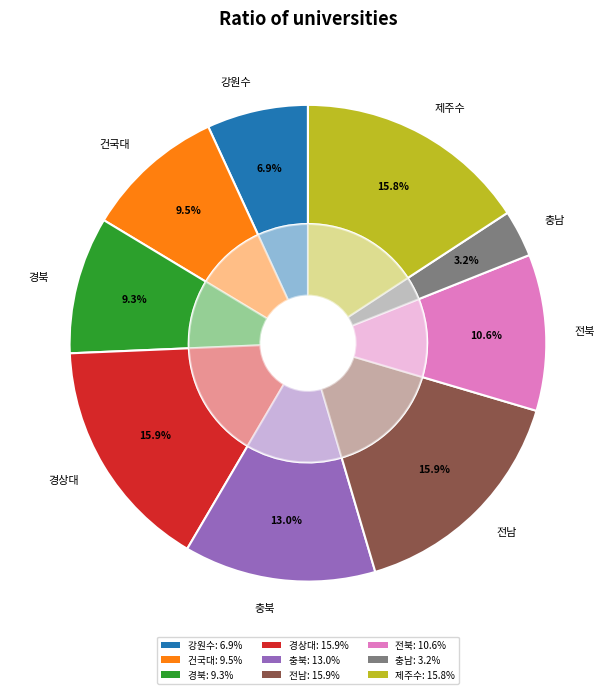

Count the number of slices in the pie.

9